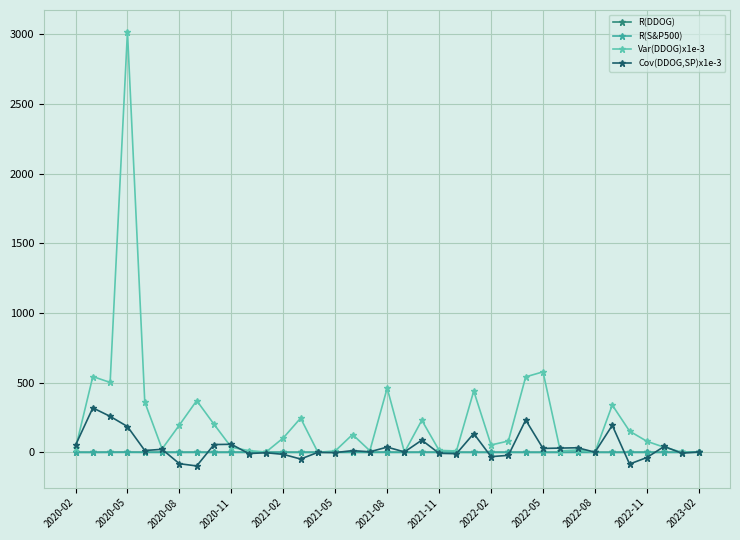

What is the value of the Cov(DDOG,SP)x1e-3 point at the 33rd from the left?

-84.1